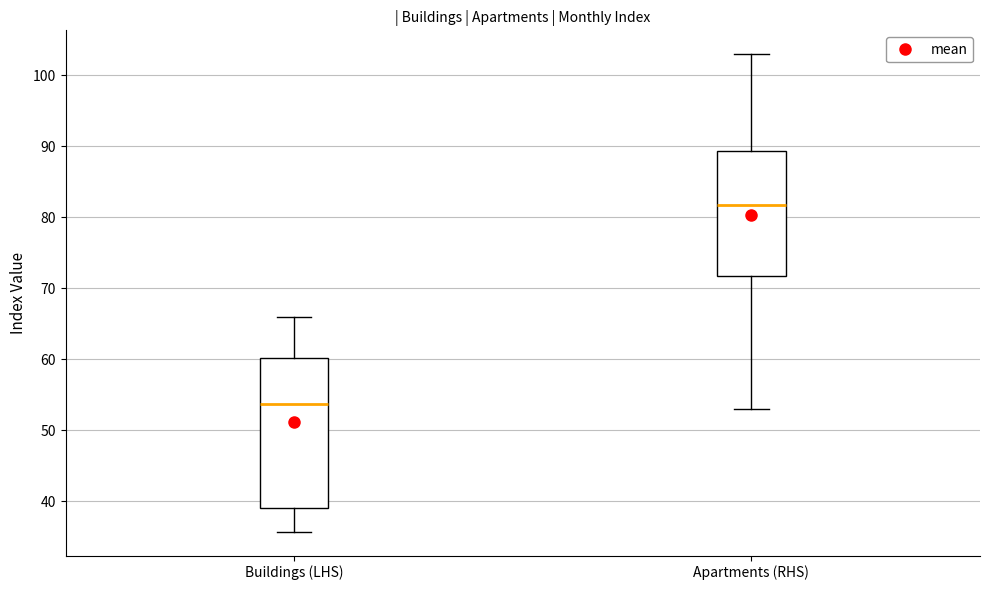

Which box has the lowest median line?

Buildings (LHS)